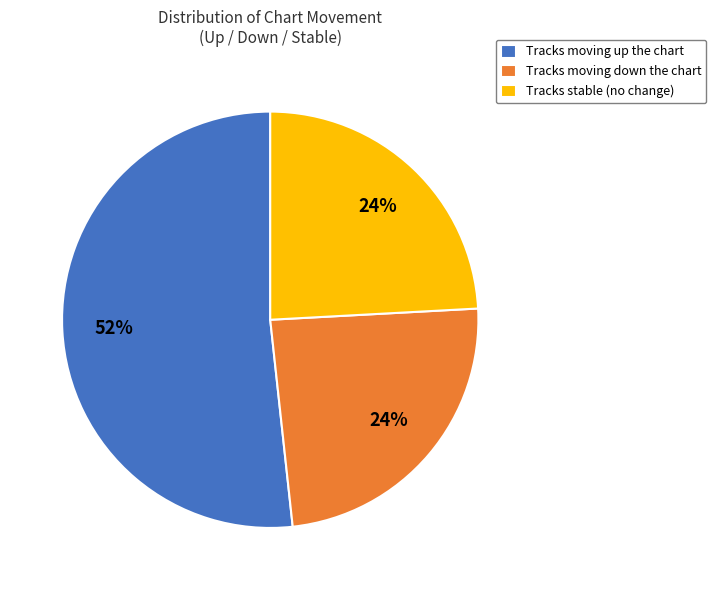

To the nearest percent, what is the average slice percentage?

33%